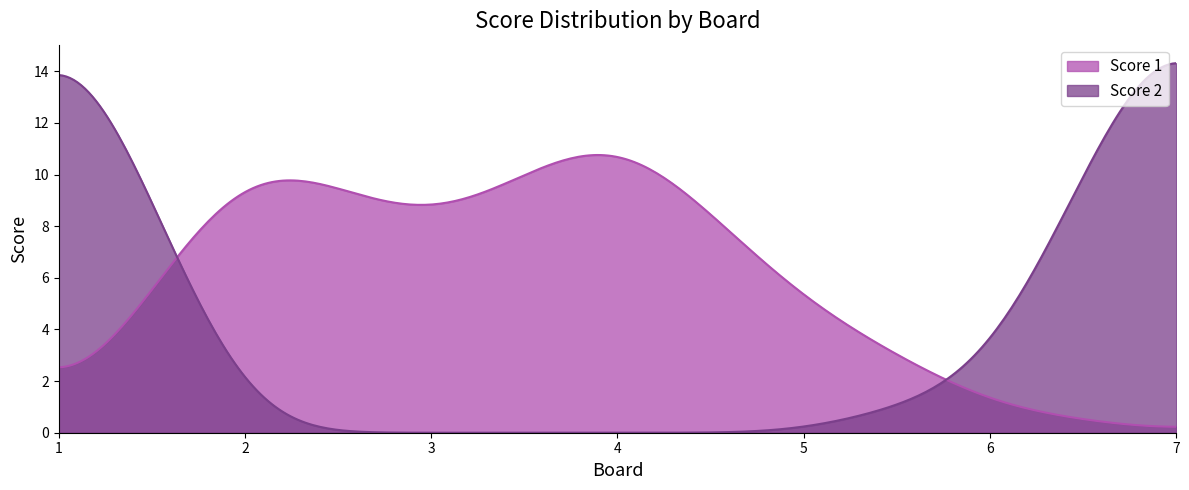

True or false: Score 2 has more than 2 interior local peaks.

False